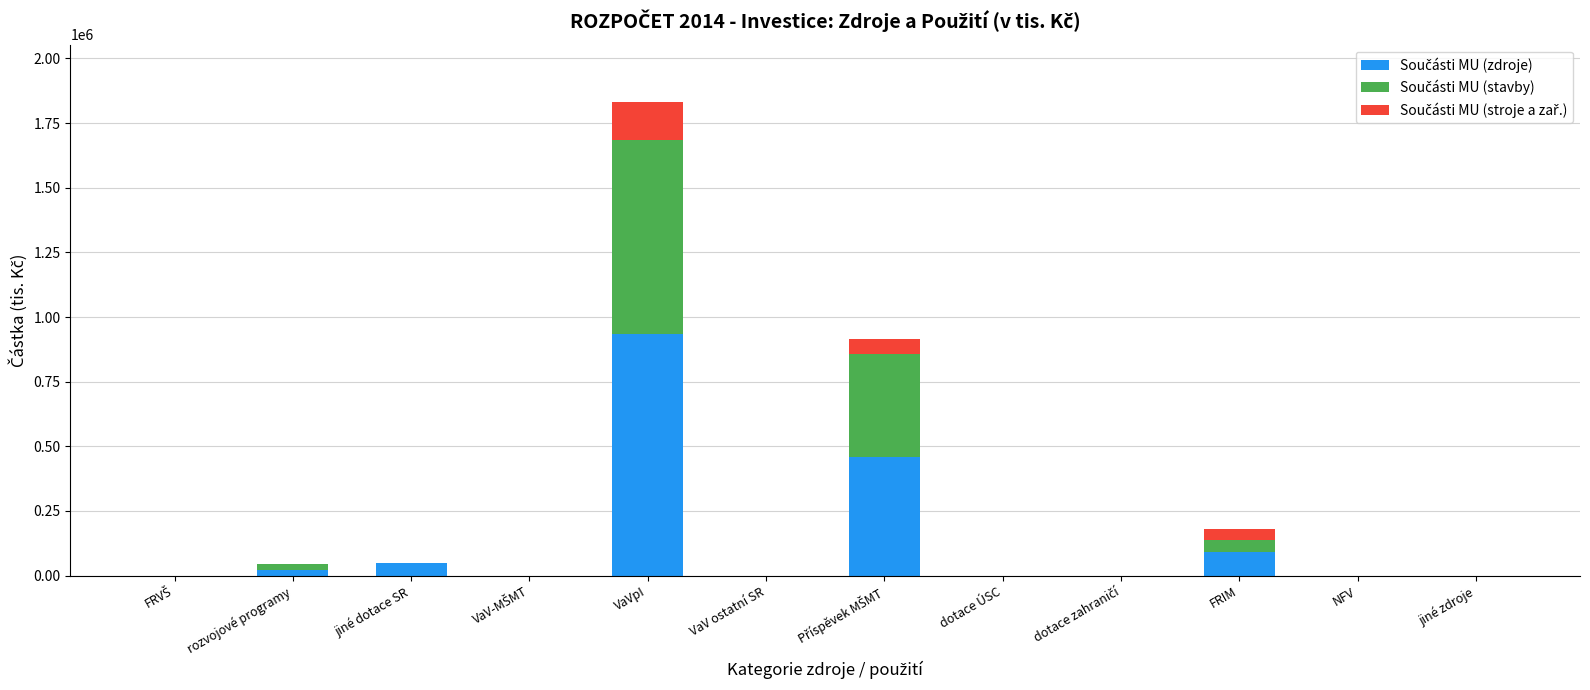

At which category is the sum across all series the highest?

VaVpI